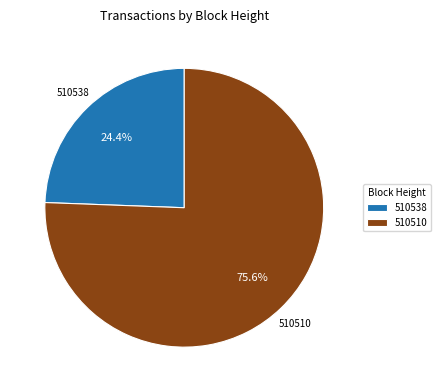

Count the number of slices in the pie.

2